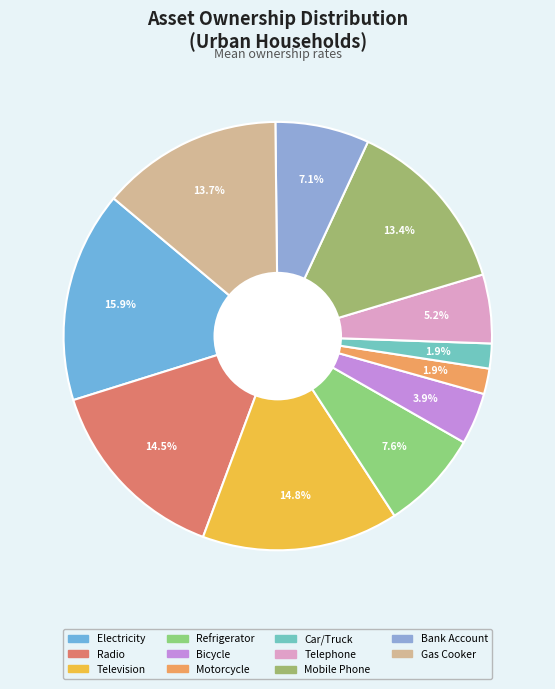

How many slices are in this pie chart?

11